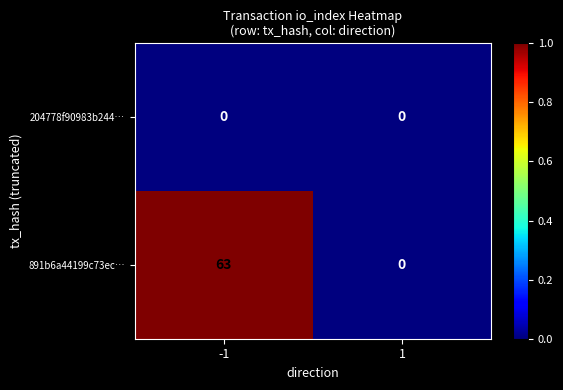

Which series has the largest total across all categories?

891b6a44199c73ec…